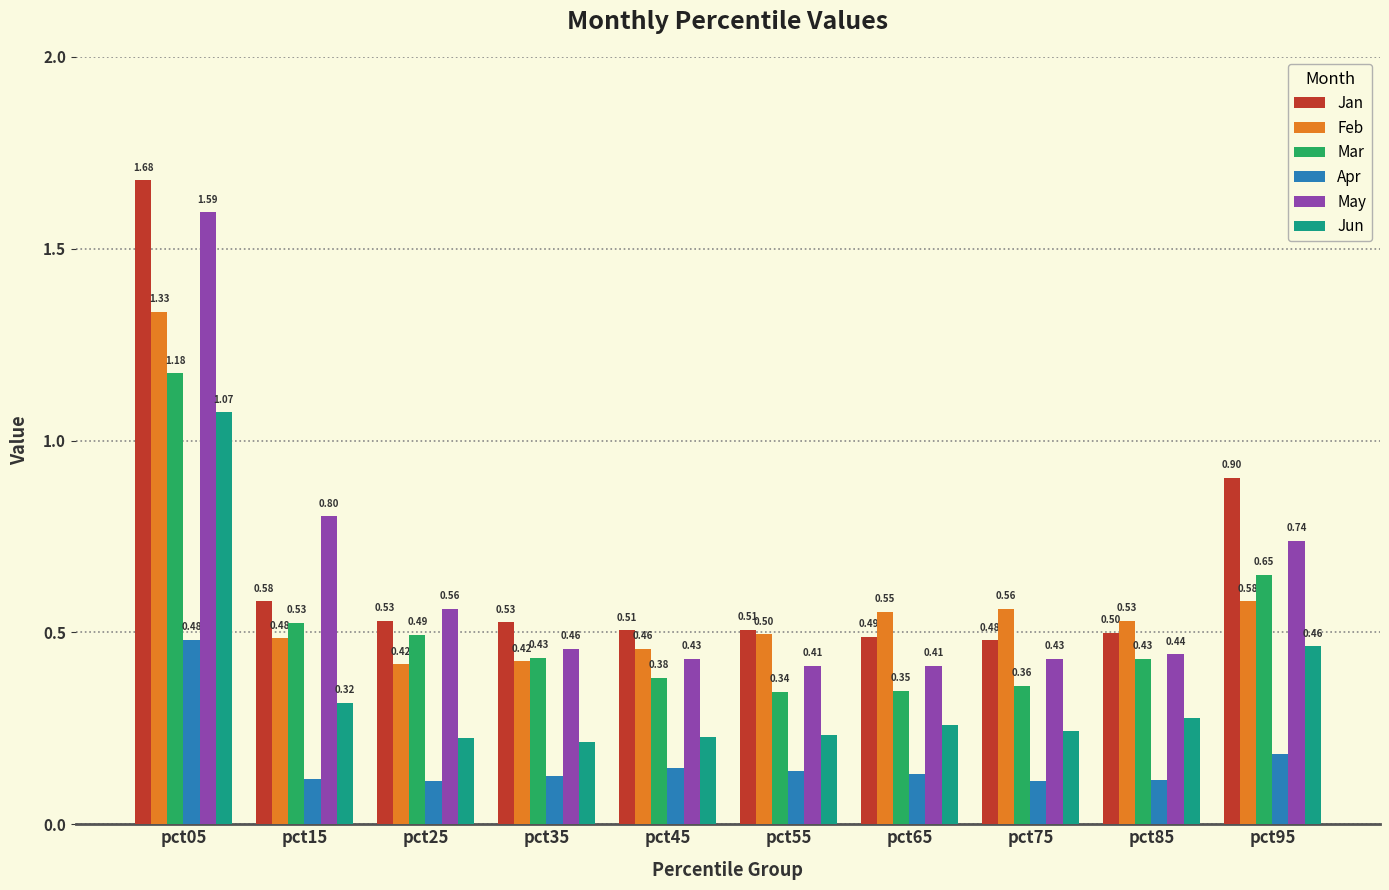

Rank the series at pct75 from highest to lowest value.

Feb, Jan, May, Mar, Jun, Apr